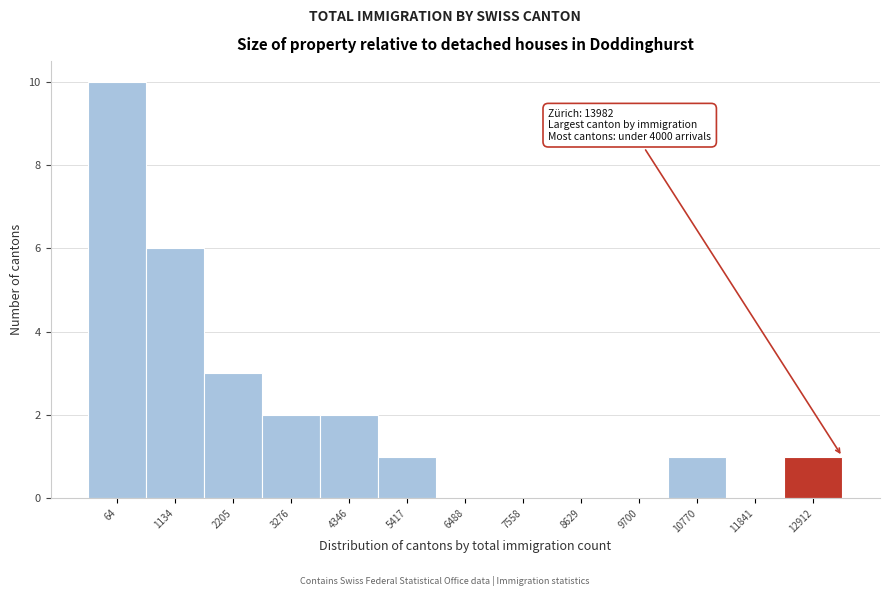

Reading left to right, list all the values displayed in this chart.

64=10	1134=6	2205=3	3276=2	4346=2	5417=1	6488=0	7558=0	8629=0	9700=0	10770=1	11841=0	12912=1